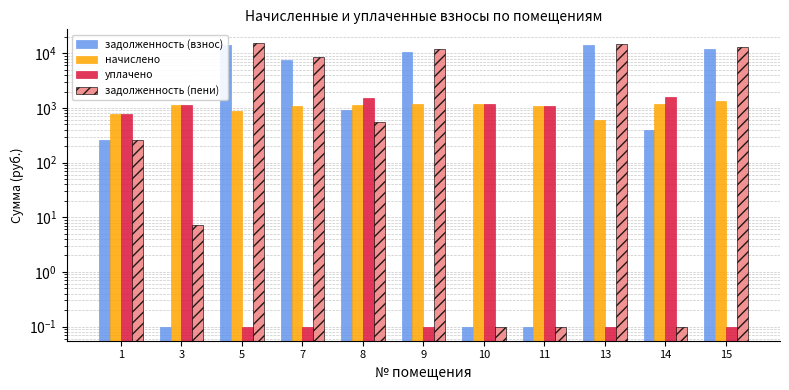

Is it true that задолженность (взнос) equals 256.6 at 1?

True